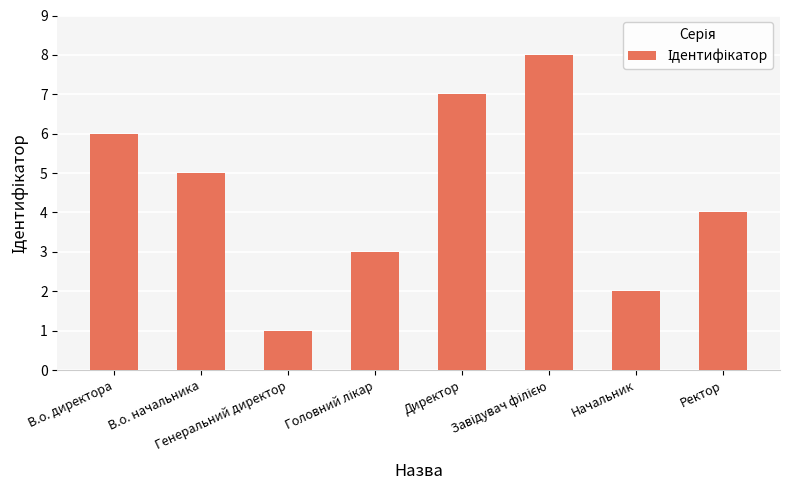

Is it true that the value at Ректор is 6?

False